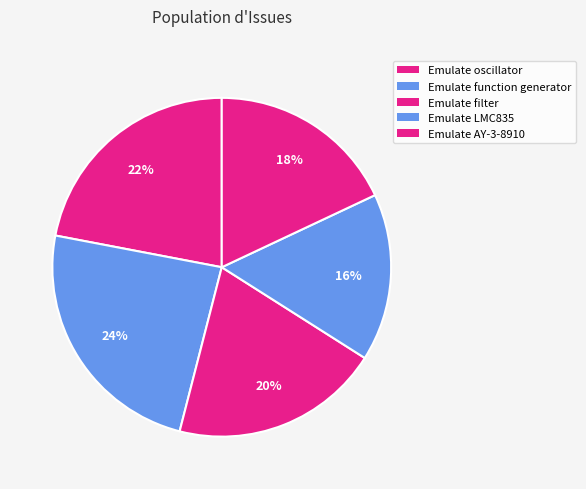

How much of the chart is everything except Emulate oscillator?

78.0%